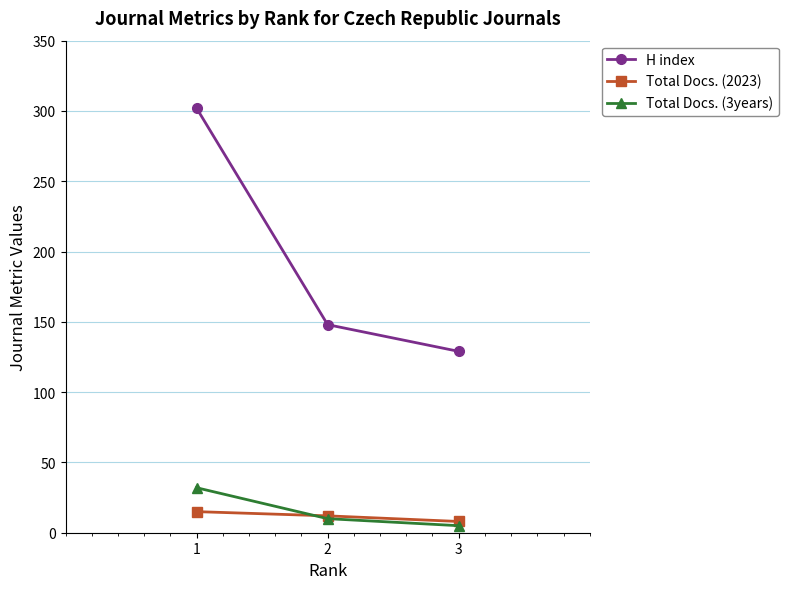

Which series has the largest total across all categories?

H index